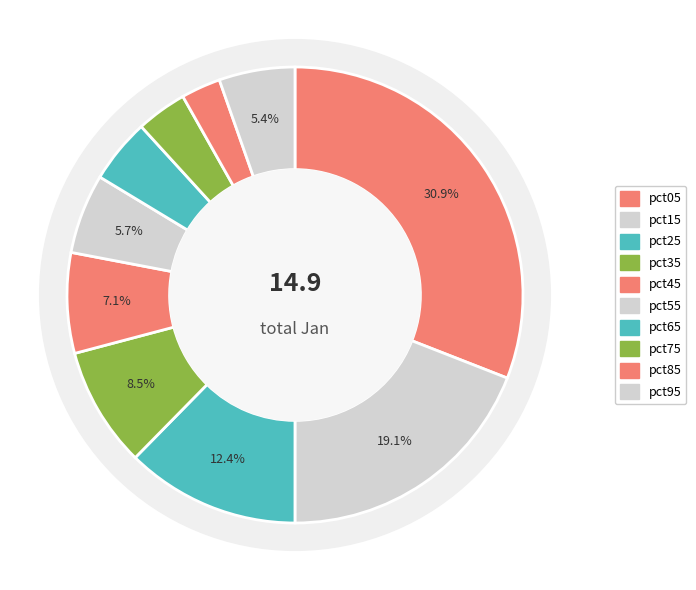

The pct65 slice represents 1% of the pie. True or false?

False